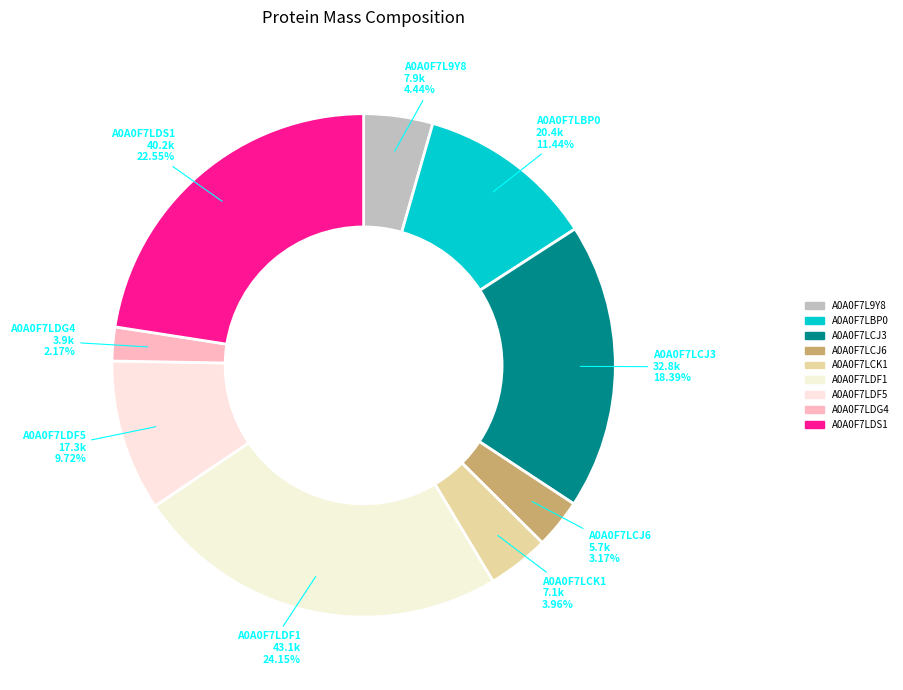

How many slices are in this pie chart?

9